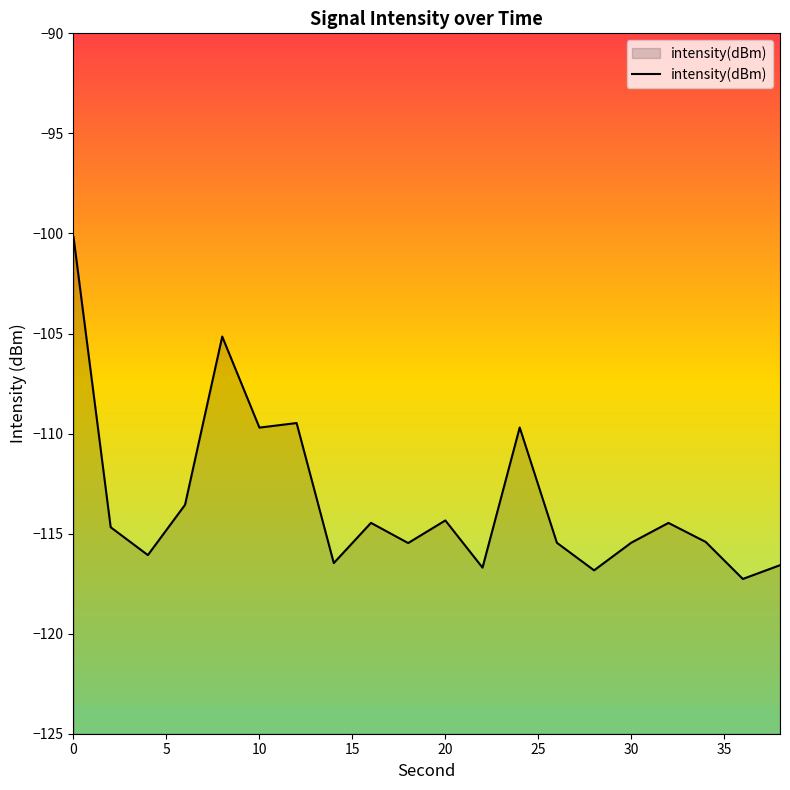

What is the maximum value shown in the chart?

-100.2